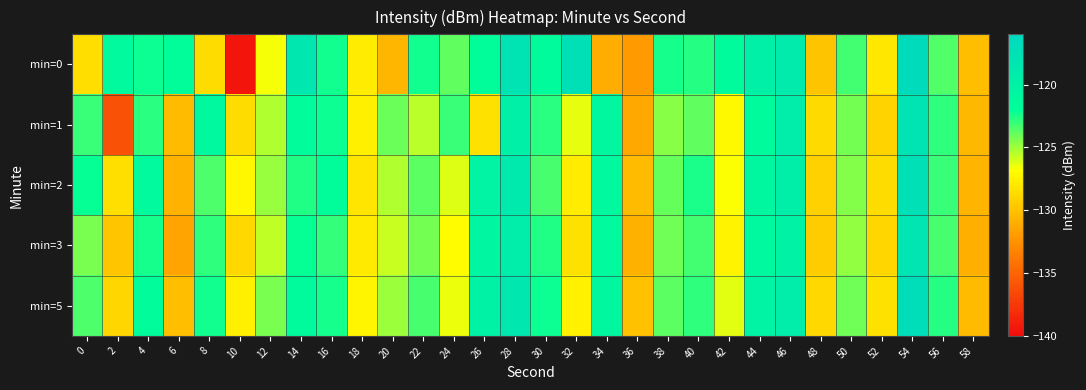

Reading left to right, transcribe all the data shown in this chart.

min=0: 0=-128.6	2=-121.3	4=-122.2	6=-121.8	8=-128.6	10=-139.5	12=-126.6	14=-118.4	16=-122.3	18=-127.8	20=-130.6	22=-122.3	24=-123.9	26=-121.9	28=-118.0	30=-121.5	32=-117.3	34=-131.0	36=-132.0	38=-122.5	40=-122.7	42=-121.4	44=-119.7	46=-119.0	48=-129.9	50=-123.2	52=-128.0	54=-116.6	56=-123.5	58=-130.1
min=1: 0=-123.0	2=-136.1	4=-122.8	6=-130.3	8=-121.1	10=-128.6	12=-125.3	14=-121.7	16=-122.2	18=-127.6	20=-124.0	22=-125.5	24=-123.1	26=-128.3	28=-119.7	30=-122.8	32=-126.4	34=-120.9	36=-131.2	38=-124.6	40=-123.8	42=-127.1	44=-121.5	46=-119.3	48=-128.7	50=-124.2	52=-129.1	54=-117.8	56=-122.9	58=-130.5
min=2: 0=-122.1	2=-128.4	4=-121.3	6=-130.8	8=-123.5	10=-127.2	12=-124.9	14=-122.6	16=-121.8	18=-128.1	20=-125.3	22=-123.7	24=-126.2	26=-120.4	28=-118.9	30=-123.4	32=-127.8	34=-121.1	36=-130.3	38=-123.9	40=-122.5	42=-126.7	44=-120.8	46=-119.6	48=-129.2	50=-124.5	52=-128.6	54=-117.3	56=-123.1	58=-130.7
min=3: 0=-124.3	2=-129.7	4=-122.4	6=-131.5	8=-122.9	10=-128.8	12=-125.6	14=-122.1	16=-123.0	18=-127.9	20=-125.8	22=-124.2	24=-126.9	26=-120.7	28=-119.2	30=-122.6	32=-128.3	34=-121.4	36=-130.9	38=-124.1	40=-123.3	42=-127.4	44=-121.2	46=-120.1	48=-129.5	50=-124.8	52=-128.9	54=-118.1	56=-123.4	58=-131.0
min=5: 0=-123.5	2=-128.9	4=-121.7	6=-130.1	8=-122.3	10=-127.6	12=-124.3	14=-121.5	16=-122.4	18=-127.3	20=-125.0	22=-123.4	24=-126.5	26=-120.1	28=-118.6	30=-122.2	32=-127.5	34=-120.8	36=-130.0	38=-123.7	40=-122.9	42=-126.3	44=-120.5	46=-119.4	48=-128.8	50=-124.1	52=-128.3	54=-117.0	56=-122.7	58=-130.3